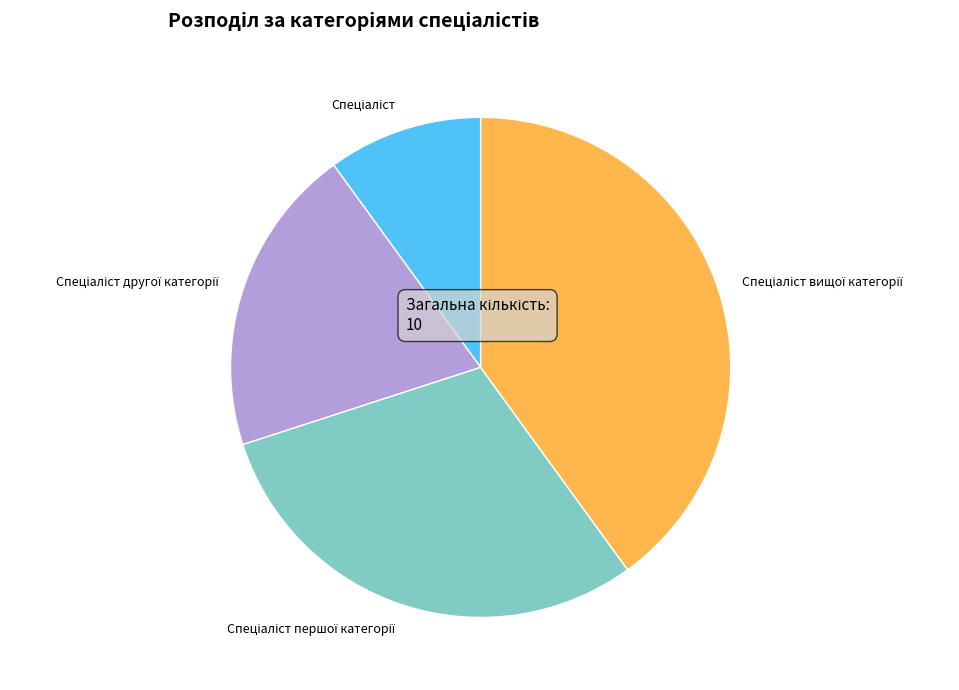

Does any single category account for the majority?

No